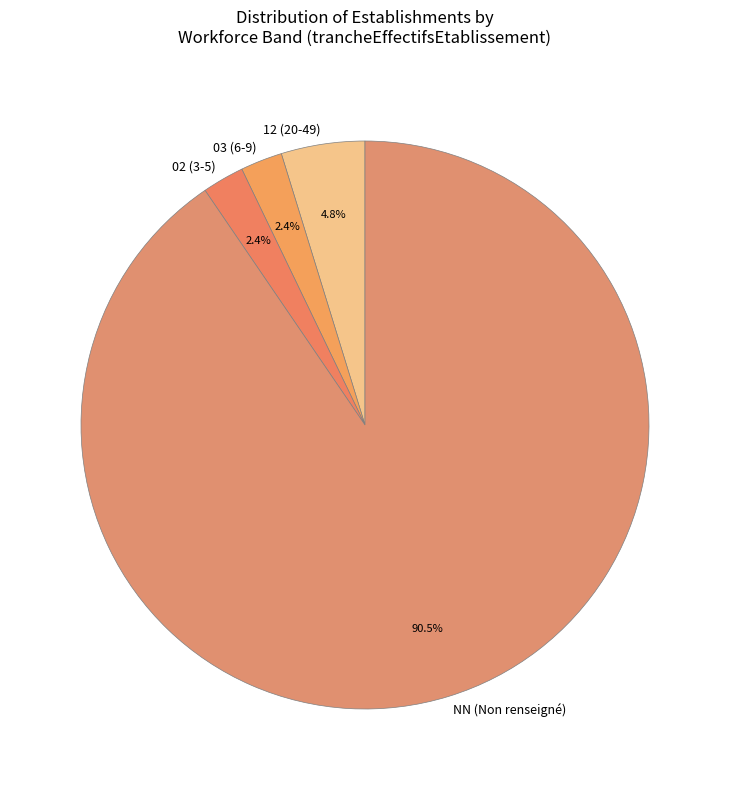

Which category has the biggest portion of the pie?

NN (Non renseigné)